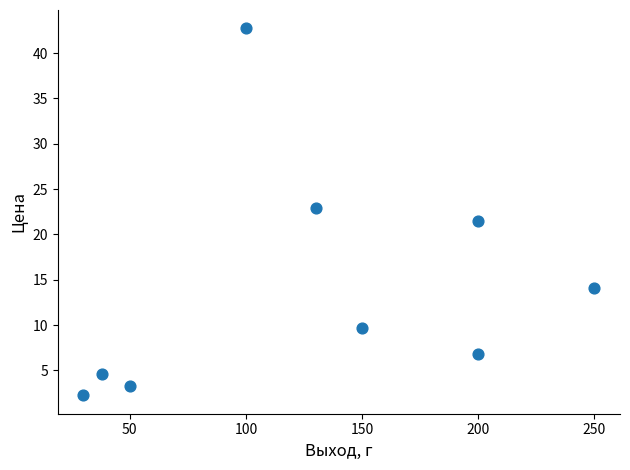

What is the range of X values (max minus min)?

220.0